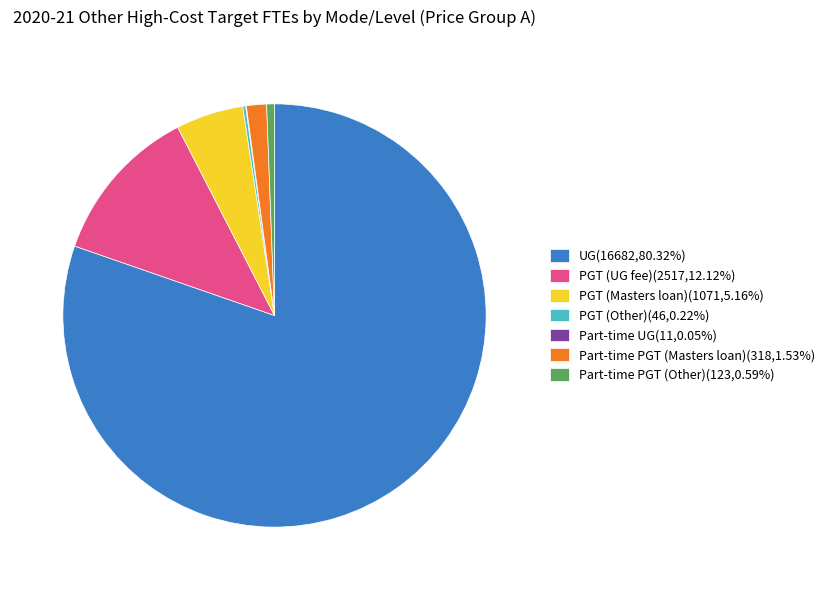

Does any single category account for the majority?

Yes